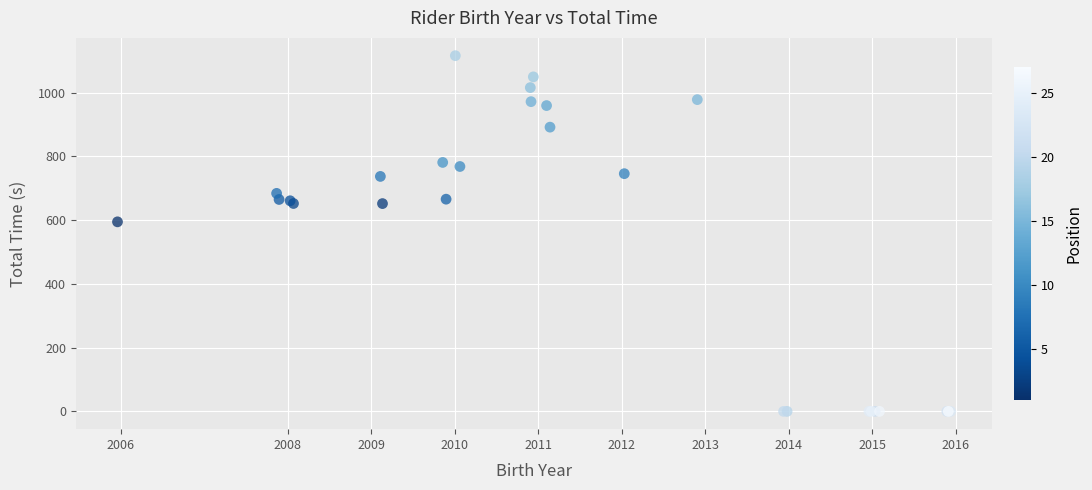

What Y value in the scatter plot is closest to 558?

594.8